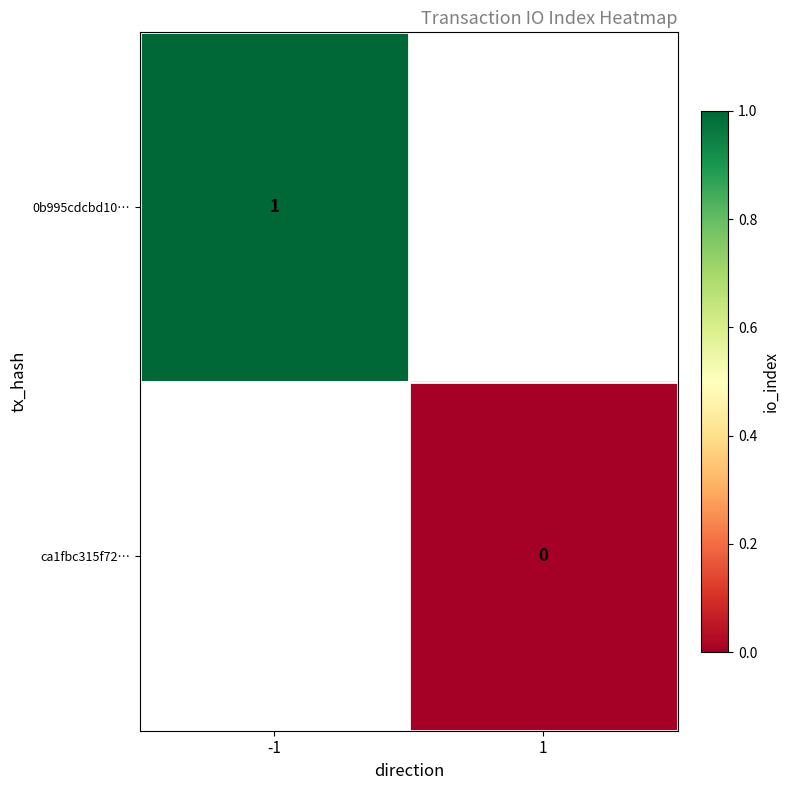

Is it true that 0b995cdcbd10… equals 2 at -1?

False